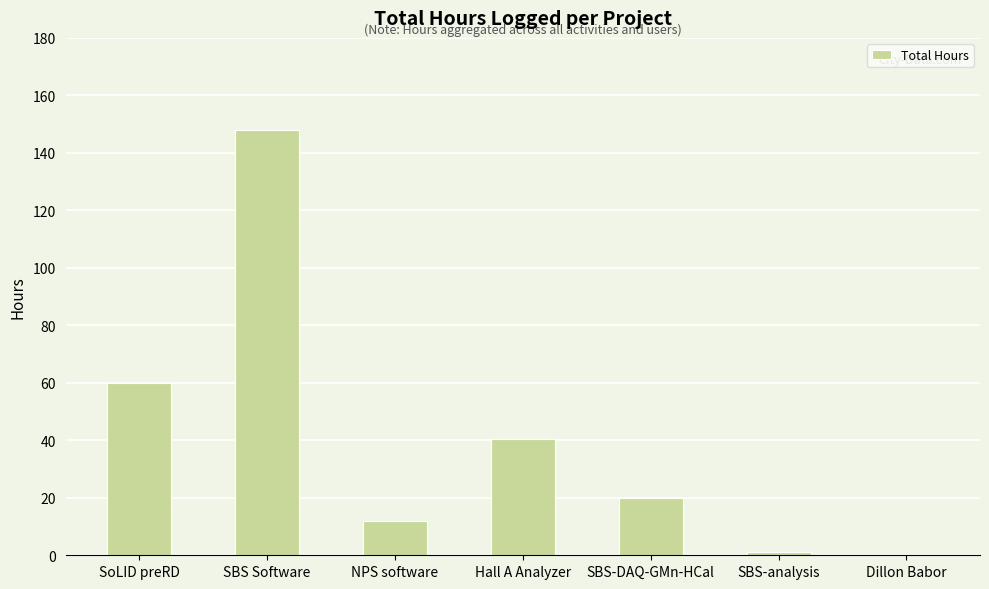

Is it true that the value at SBS-DAQ-GMn-HCal is 13.4?

False